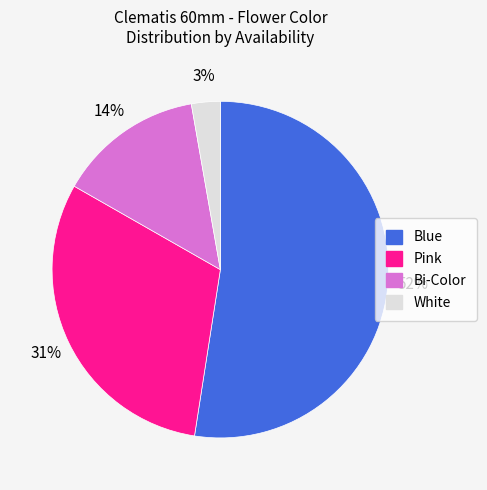

How many slices are in this pie chart?

4